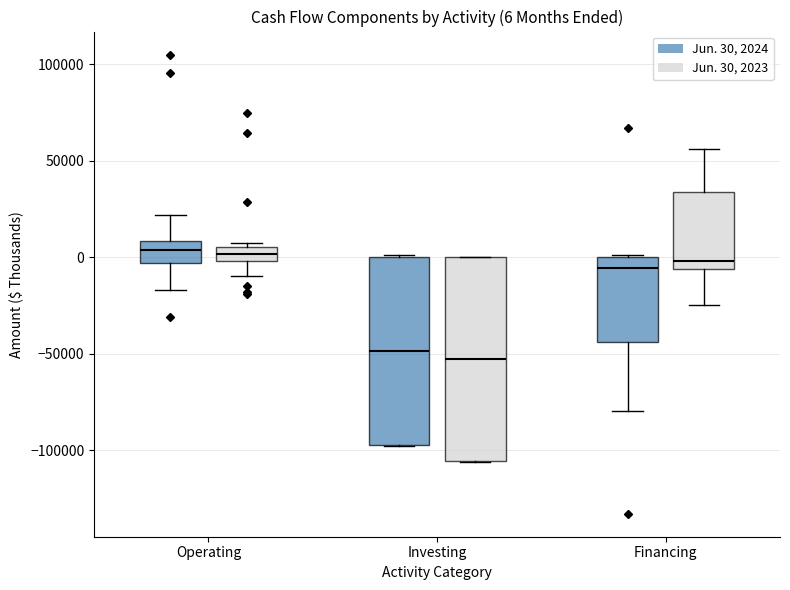

Which box is the tallest, from its lower edge to its upper edge?

Investing (Jun. 30, 2023)